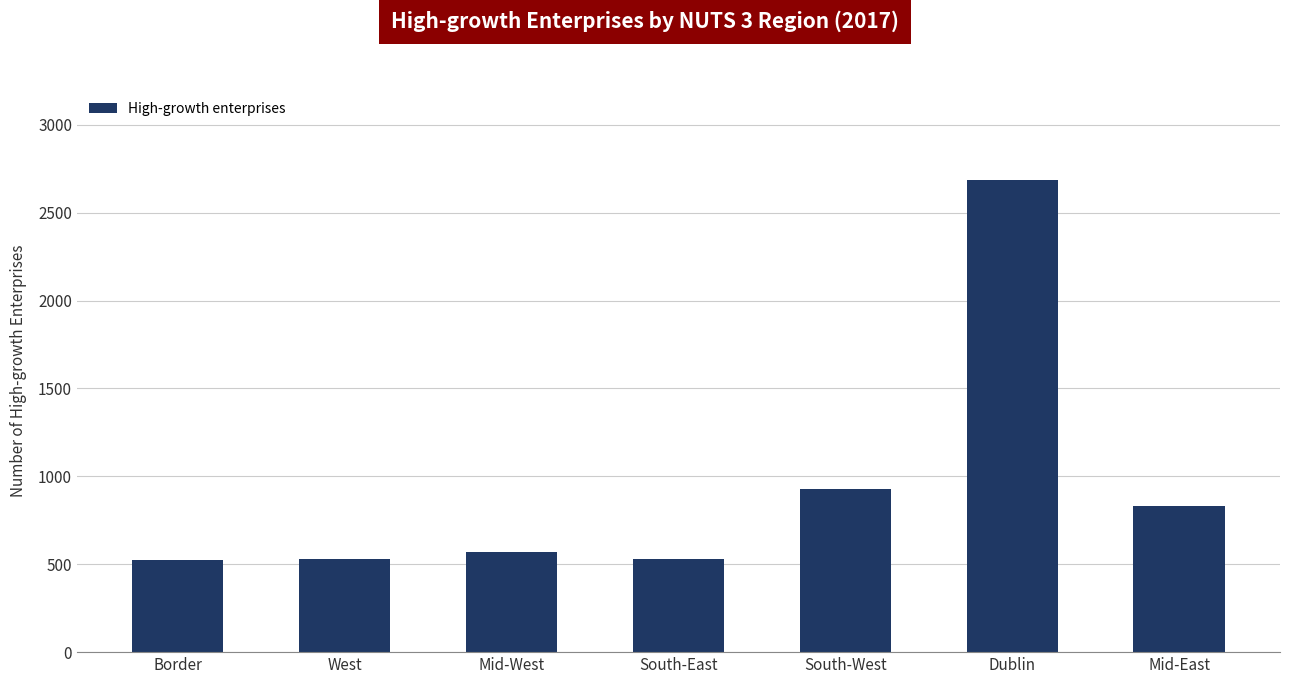

What value does the data have at Dublin, to the nearest 10?

2690